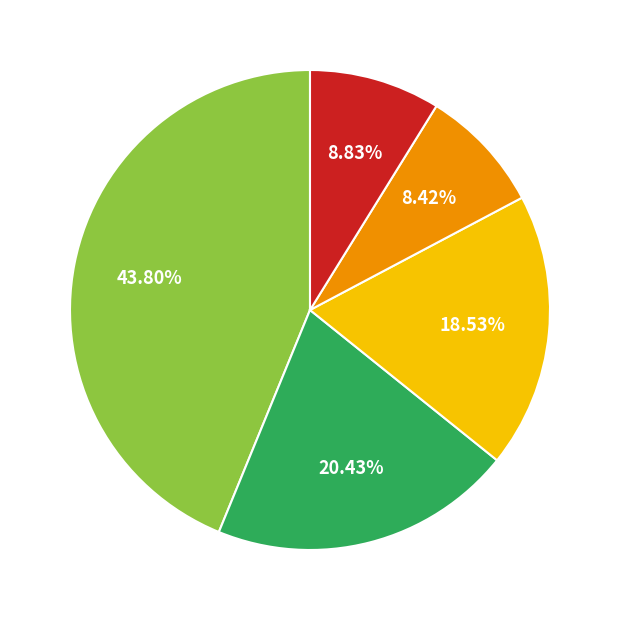

Is there any slice that represents more than half of the pie?

No